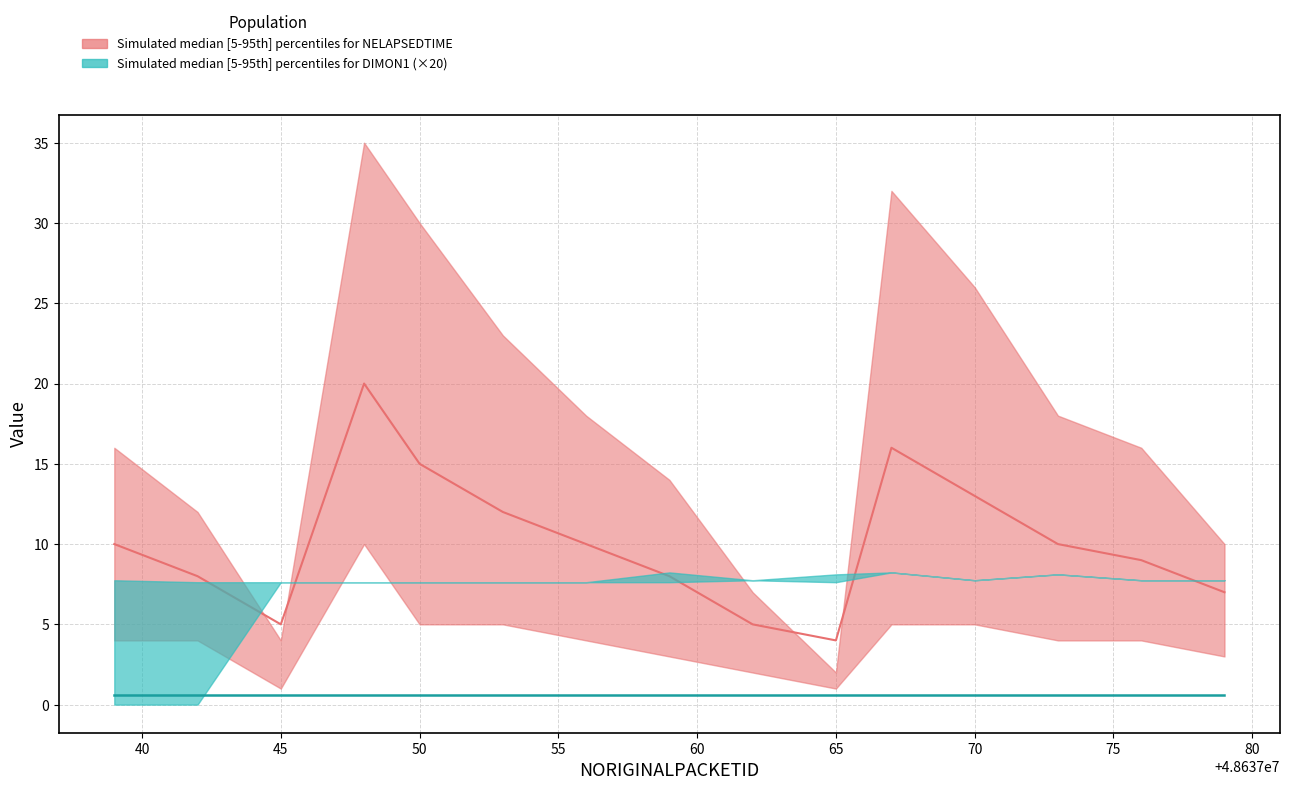

Which category has the lowest value in the NELAPSEDTIME_lower series?

48637045